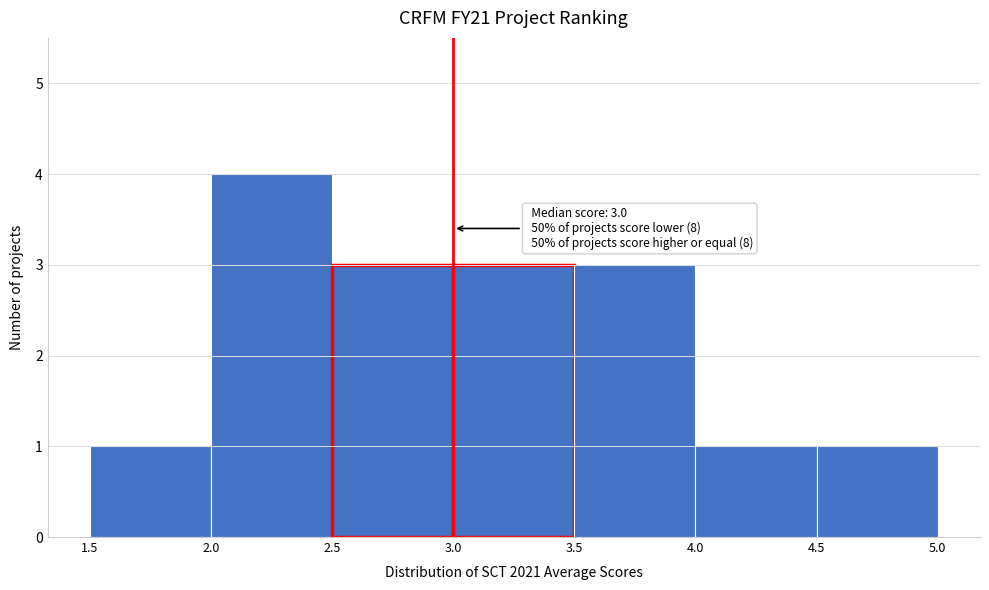

Over which range of the x-axis is the bar tallest?

2.0 to 2.5